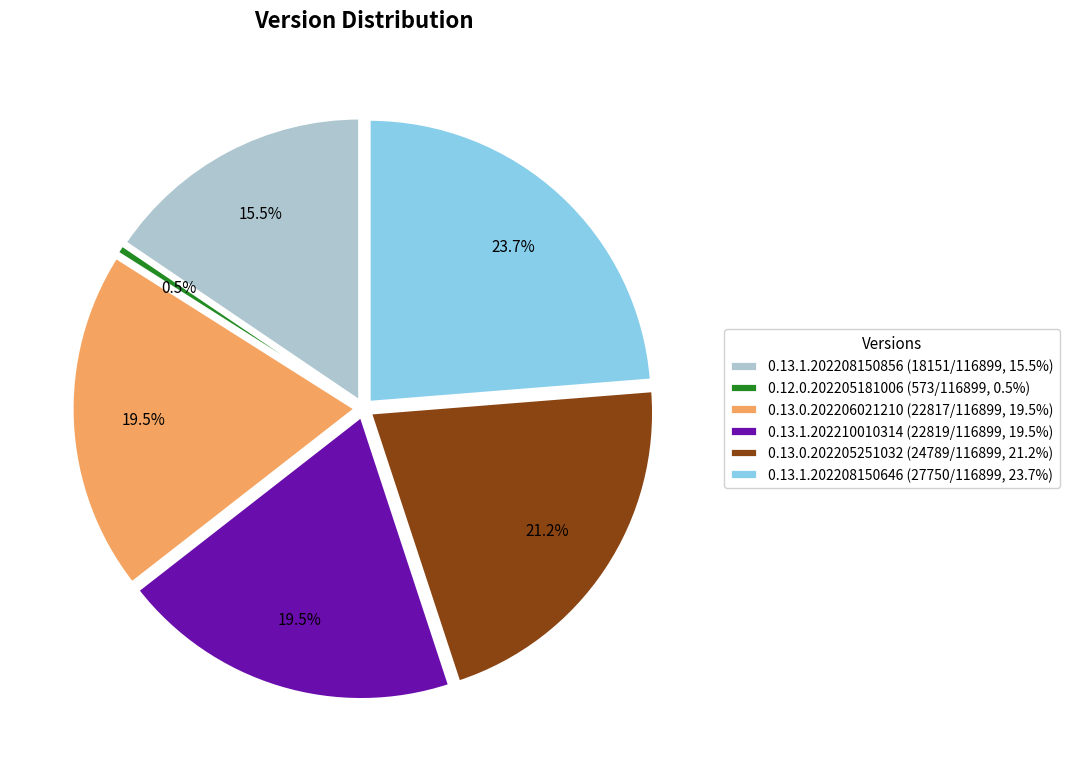

Which category has the smallest portion of the pie?

0.12.0.202205181006